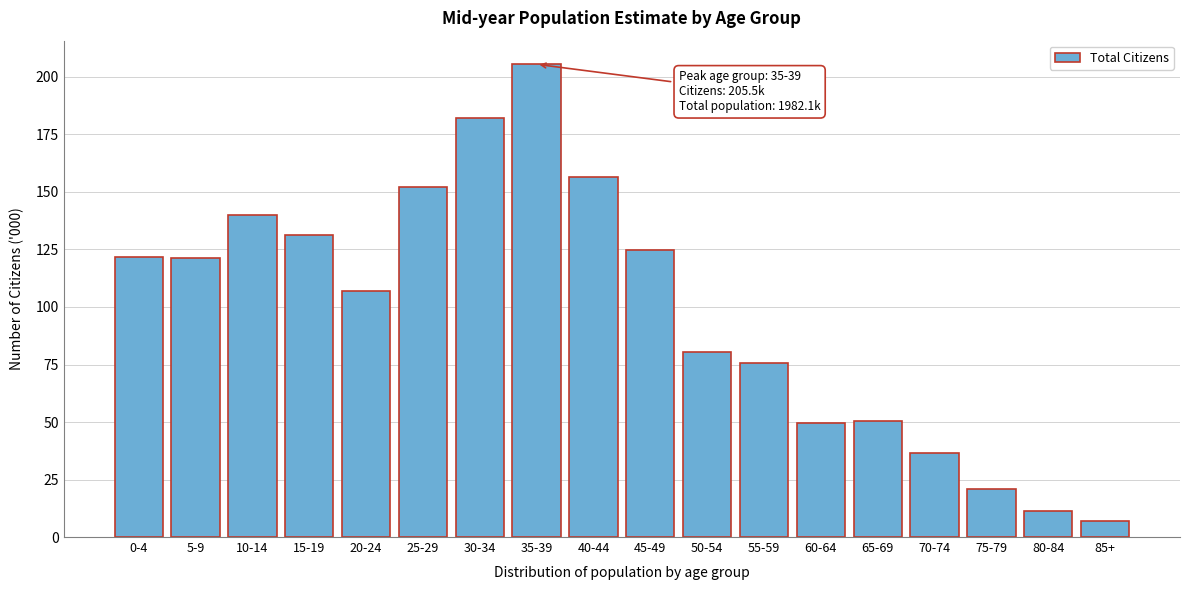

What is the label of the 18th bar from the right?

0-4